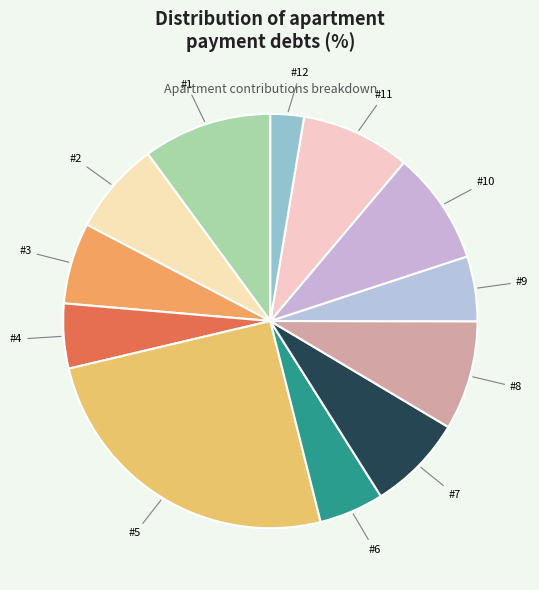

What is the largest slice in the pie chart?

5